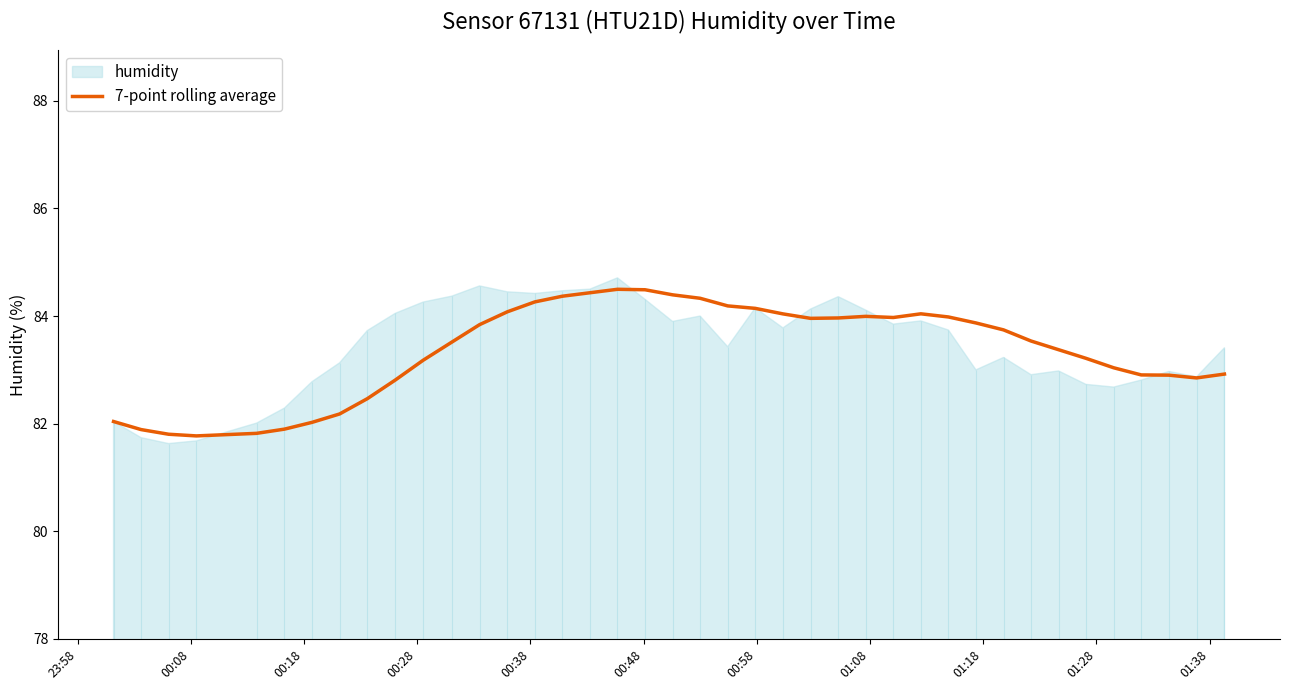

How many data points are above 83?

26